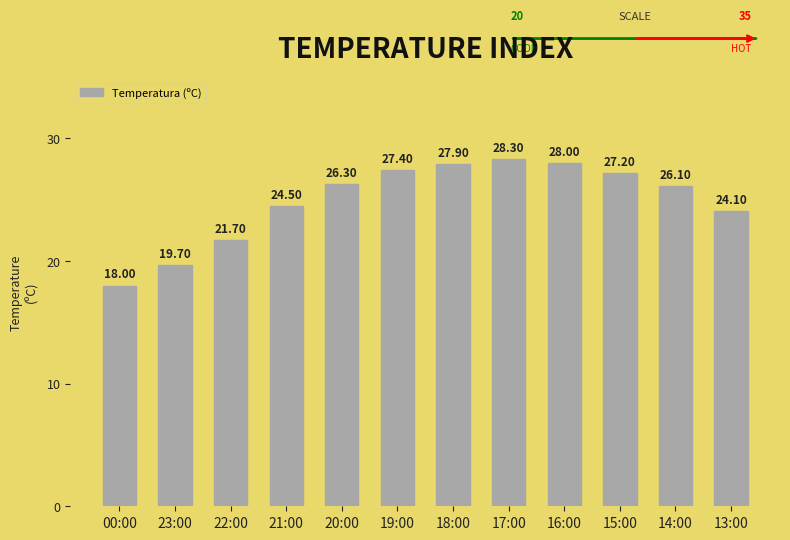

What is the label of the 12th bar from the right?

00:00